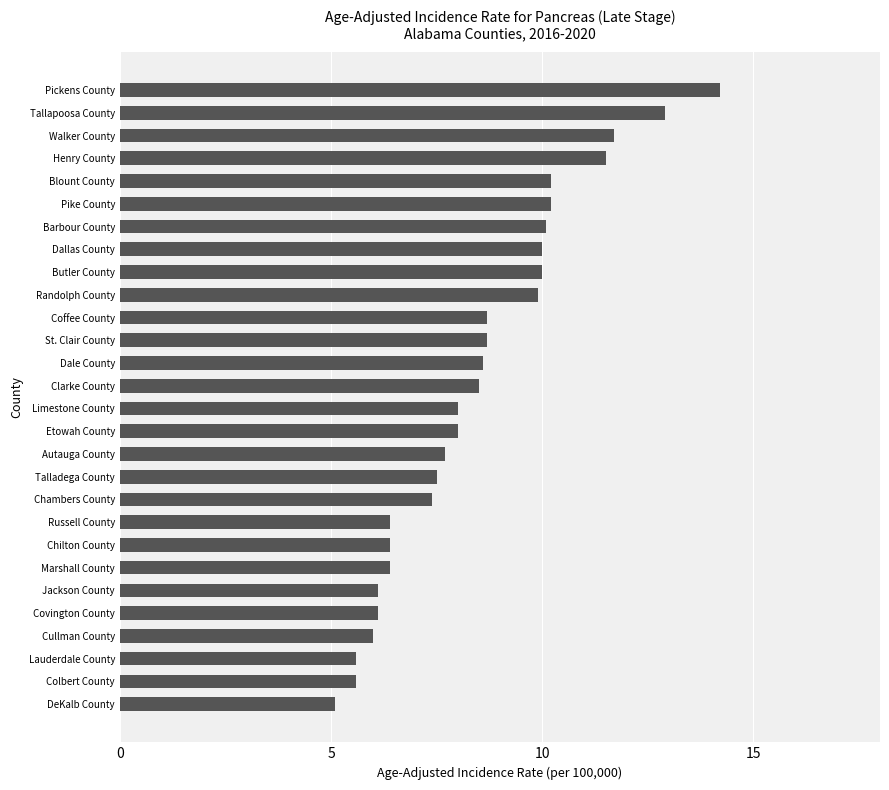

Between DeKalb County and St. Clair County, which is larger?

St. Clair County